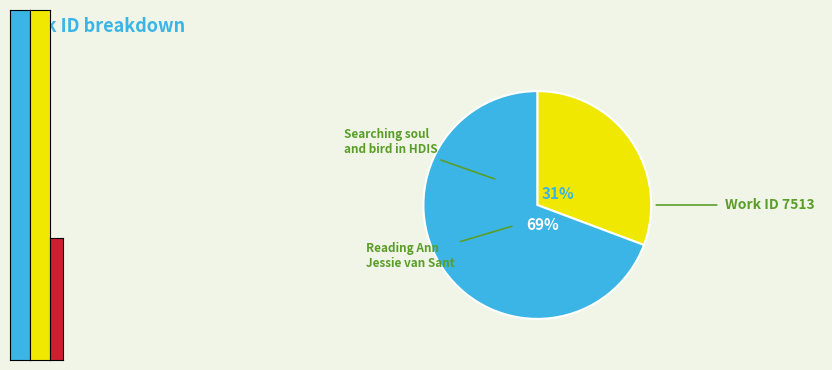

What portion of the pie excludes Searching soul and bird in HDIS?

69.3%